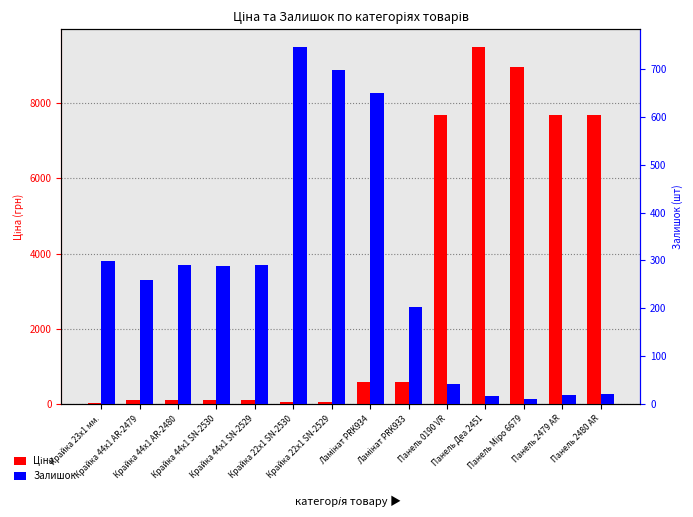

Are the bars grouped side by side (vs. stacked)?

Yes